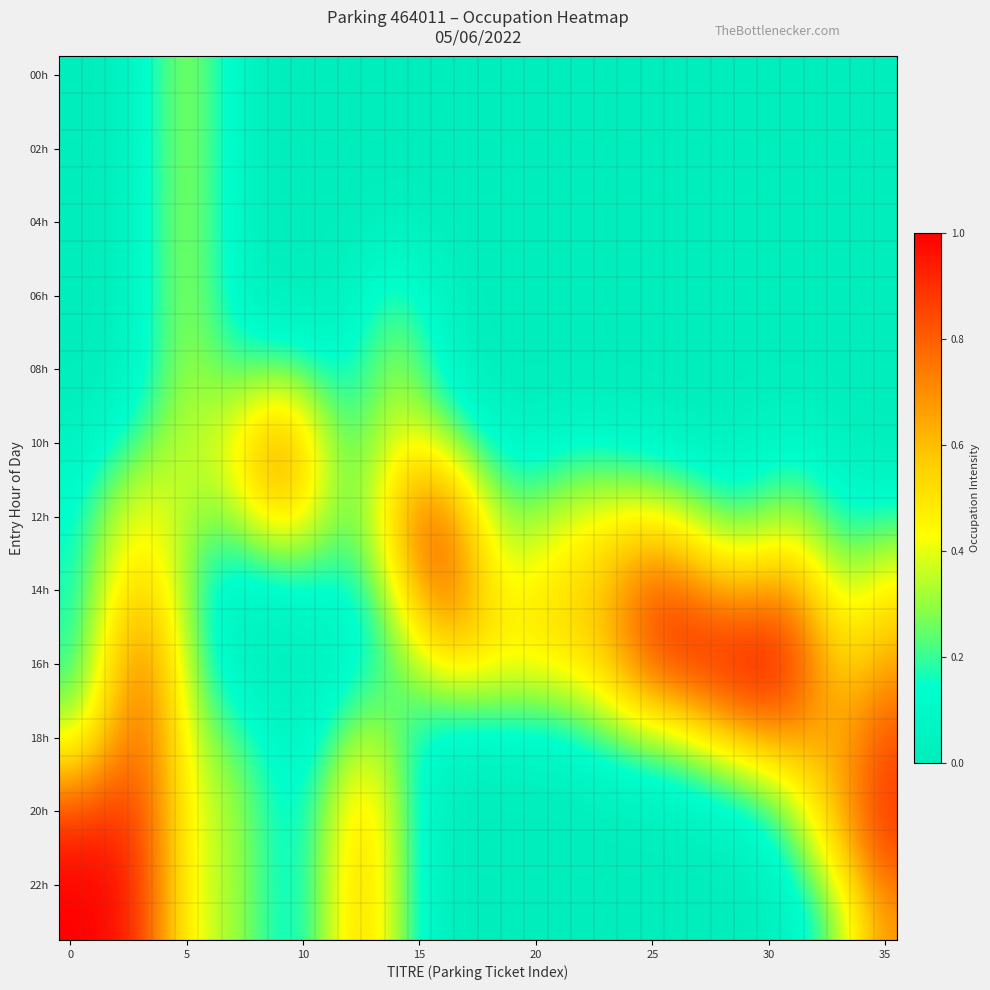

Count the number of data series in this chart.

24